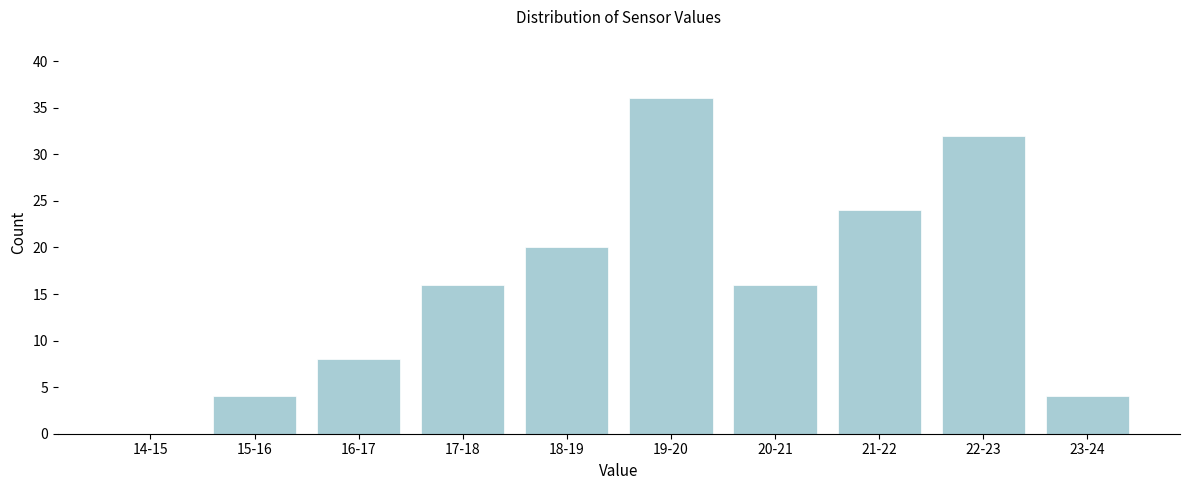

Reading right to left, extract all data points from this chart.

23-24=4	22-23=32	21-22=24	20-21=16	19-20=36	18-19=20	17-18=16	16-17=8	15-16=4	14-15=0